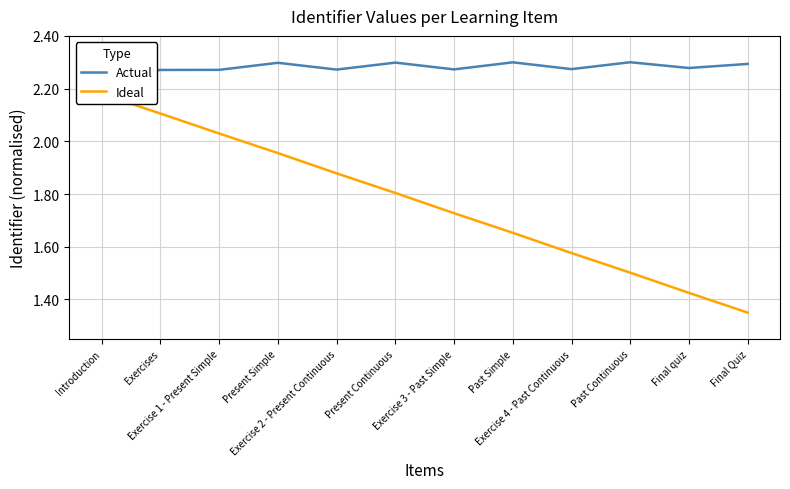

What is the label of the 10th point from the right?

Exercise 1 - Present Simple